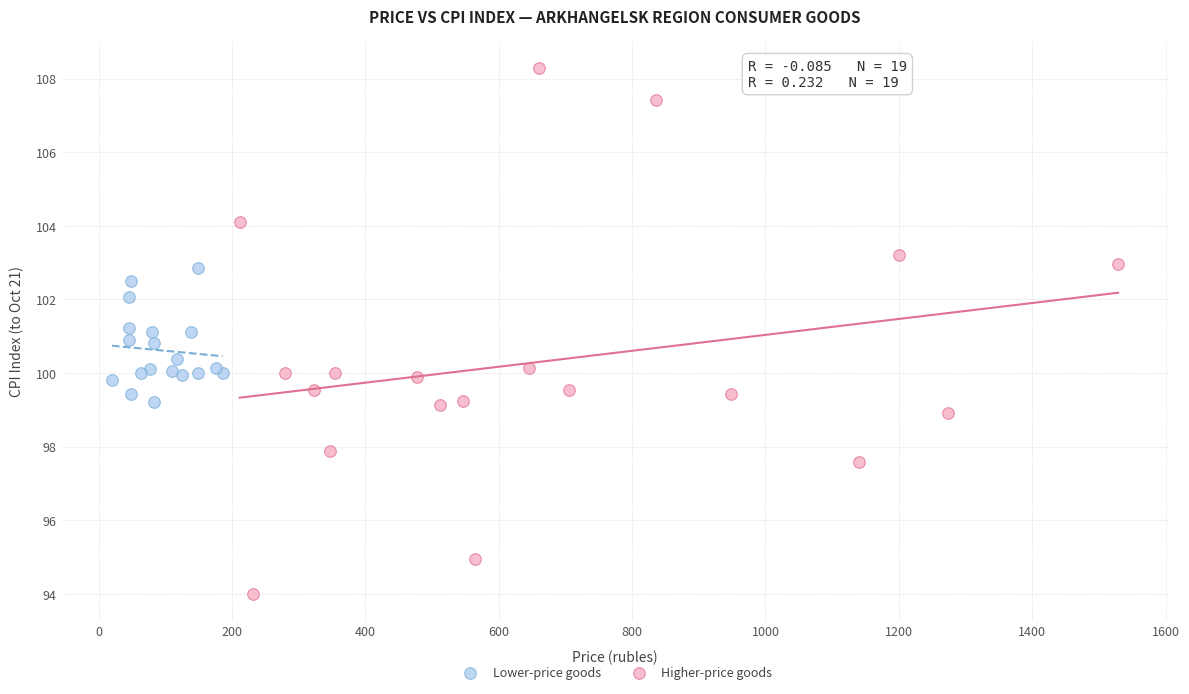

Which series reaches the minimum Y coordinate?

Higher-price goods